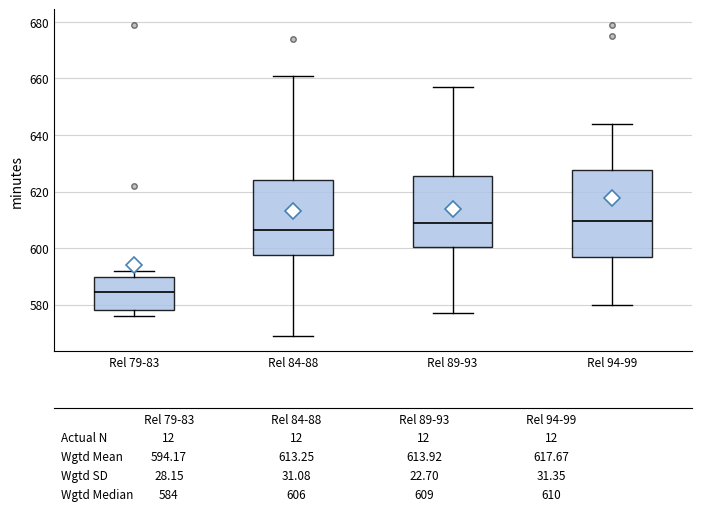

Comparing the boxes themselves (not the whiskers), which one is the tallest?

Rel 94-99